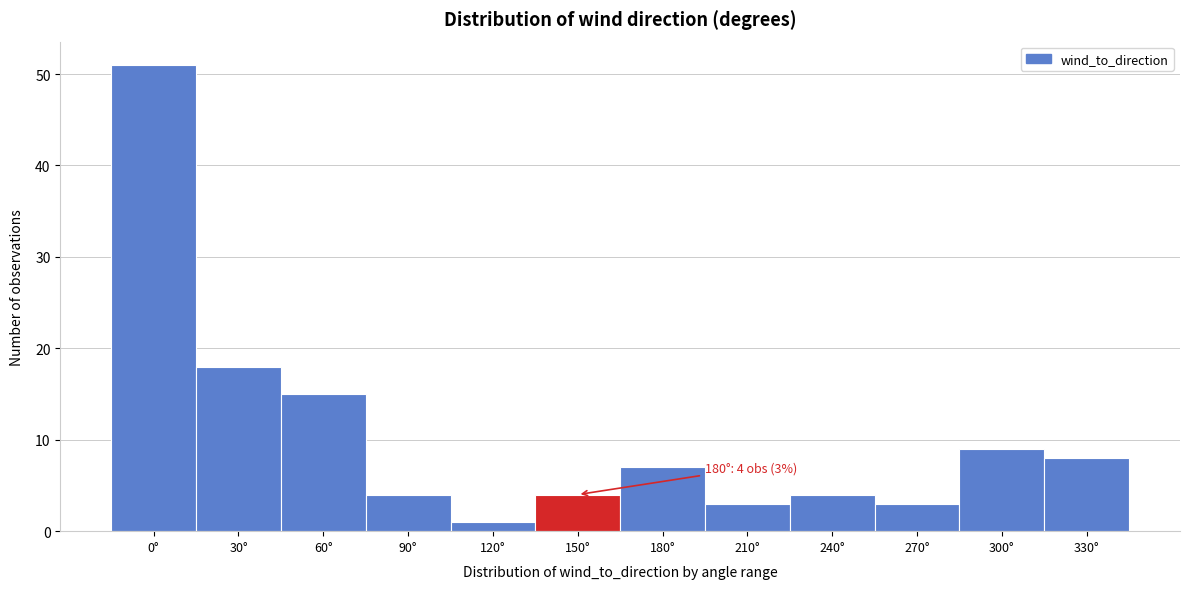

Reading left to right, list all the values displayed in this chart.

0°=51	30°=18	60°=15	90°=4	120°=1	150°=4	180°=7	210°=3	240°=4	270°=3	300°=9	330°=8